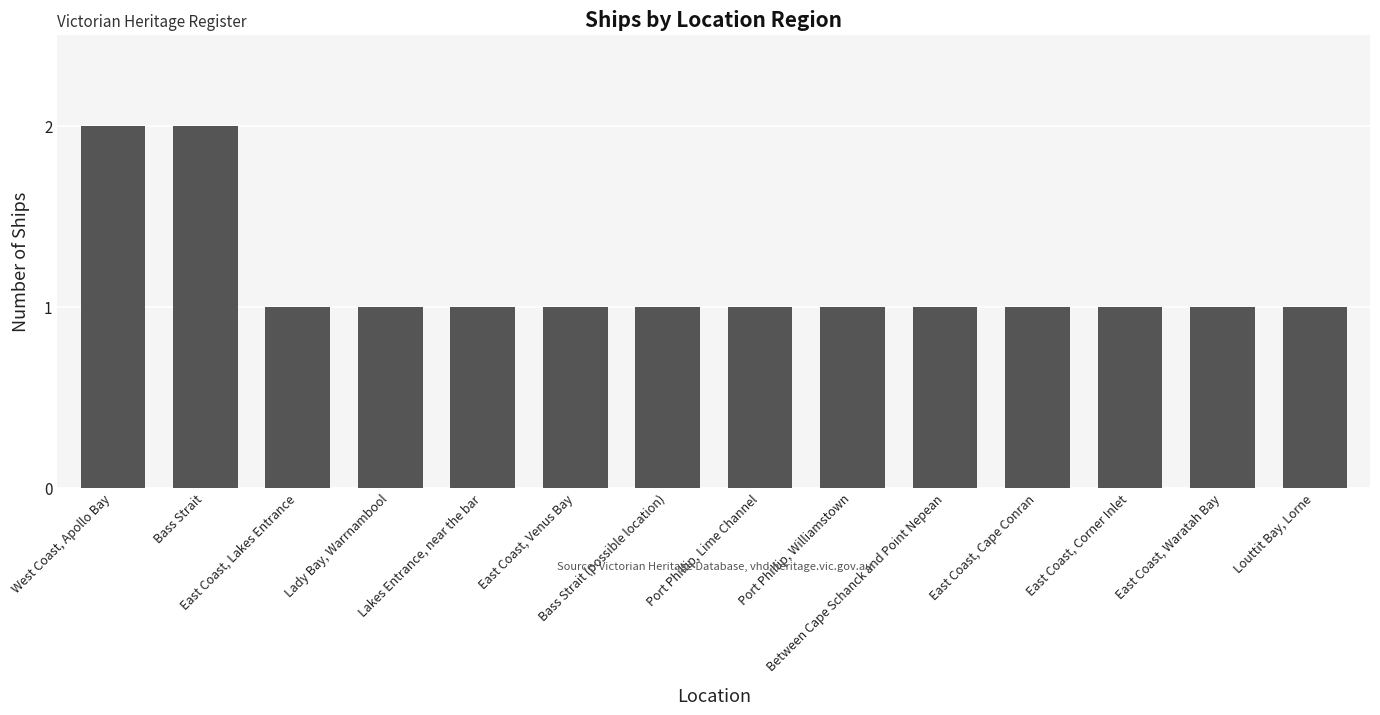

Reading left to right, transcribe all the data shown in this chart.

West Coast, Apollo Bay=2	Bass Strait=2	East Coast, Lakes Entrance=1	Lady Bay, Warrnambool=1	Lakes Entrance, near the bar=1	East Coast, Venus Bay=1	Bass Strait (possible location)=1	Port Phillip, Lime Channel=1	Port Phillip, Williamstown=1	Between Cape Schanck and Point Nepean=1	East Coast, Cape Conran=1	East Coast, Corner Inlet=1	East Coast, Waratah Bay=1	Louttit Bay, Lorne=1